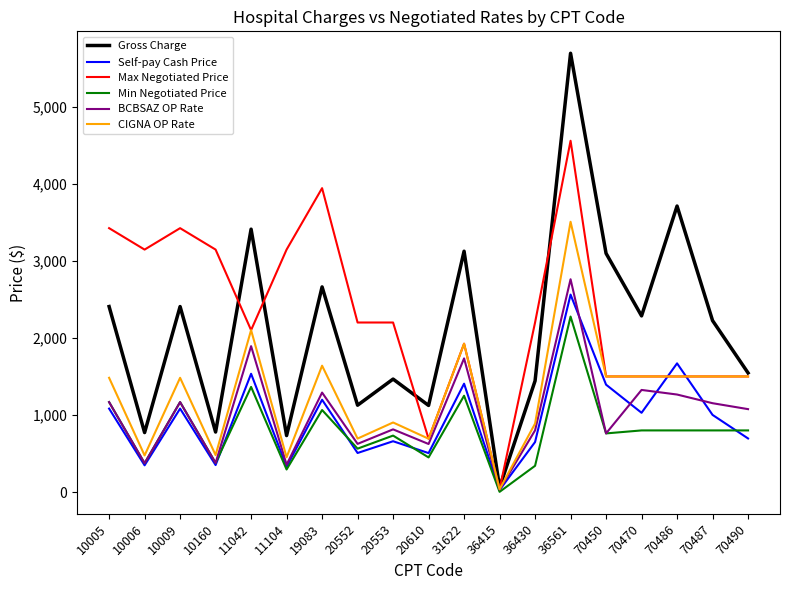

Rank the series at 20553 from lowest to highest value.

Self-pay Cash Price, Min Negotiated Price, BCBSAZ OP Rate, CIGNA OP Rate, Gross Charge, Max Negotiated Price